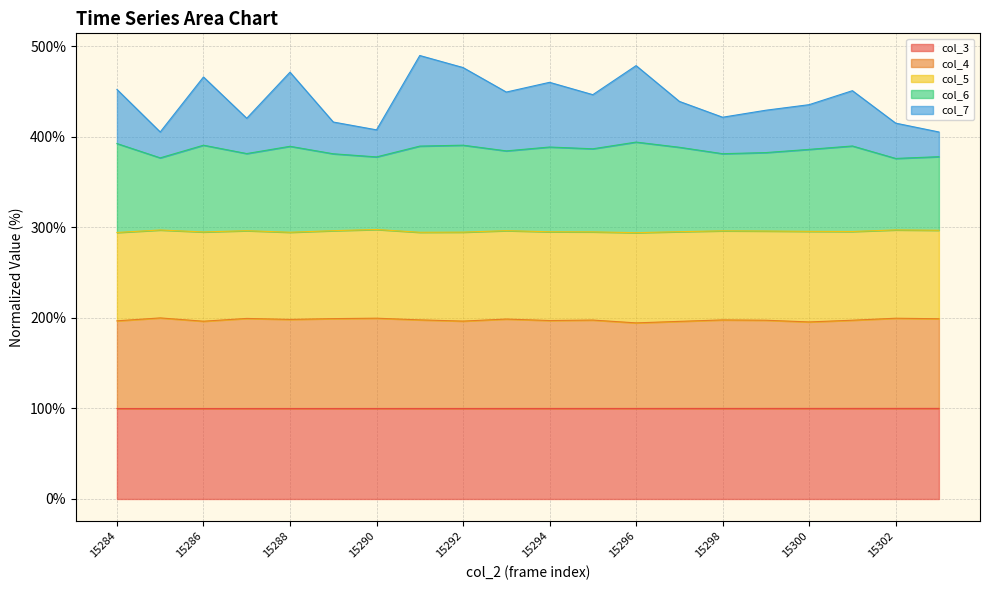

At which category is the sum across all series the highest?

15291